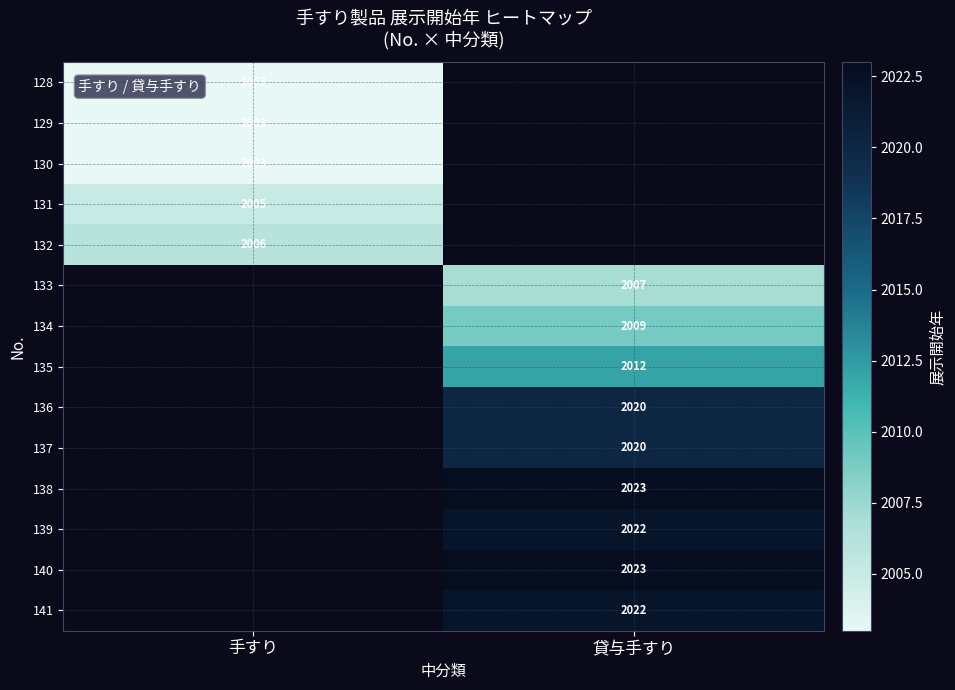

Is it true that 141 equals 1078 at 貸与手すり?

False